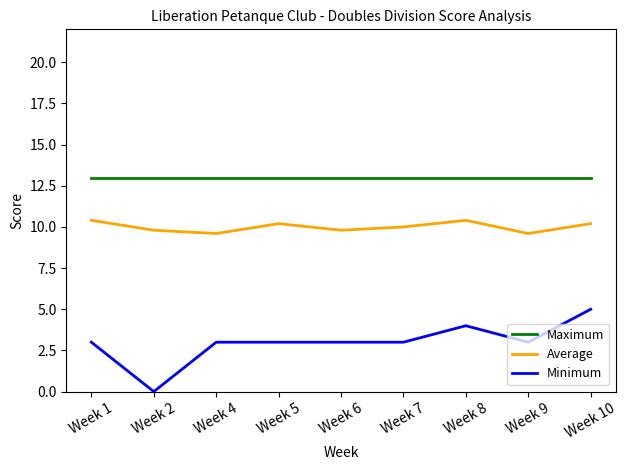

List the series in order of their overall mean, lowest first.

Minimum, Average, Maximum